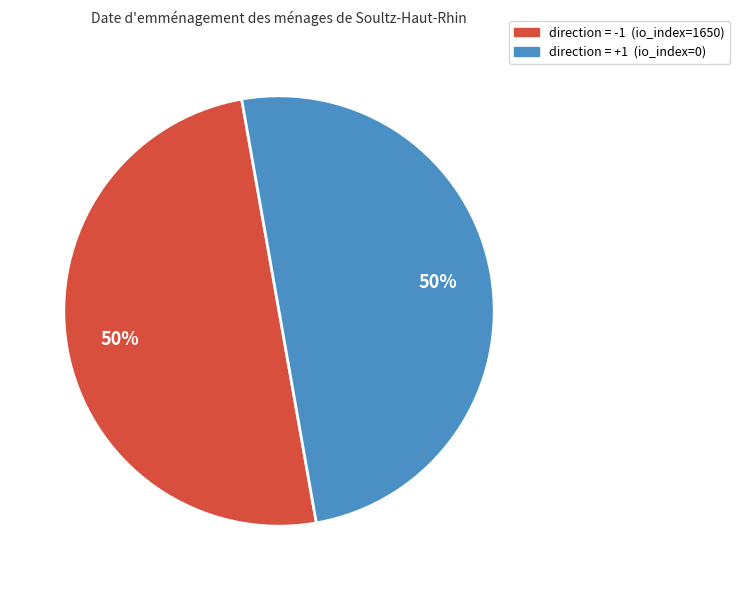

To the nearest percent, what is the average slice percentage?

50%